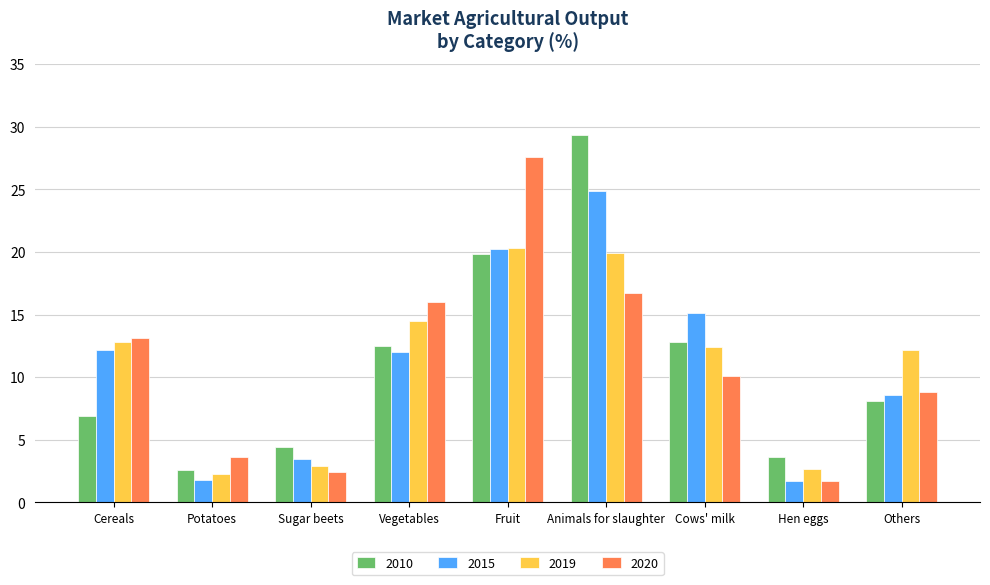

What position from the right is Cereals?

9